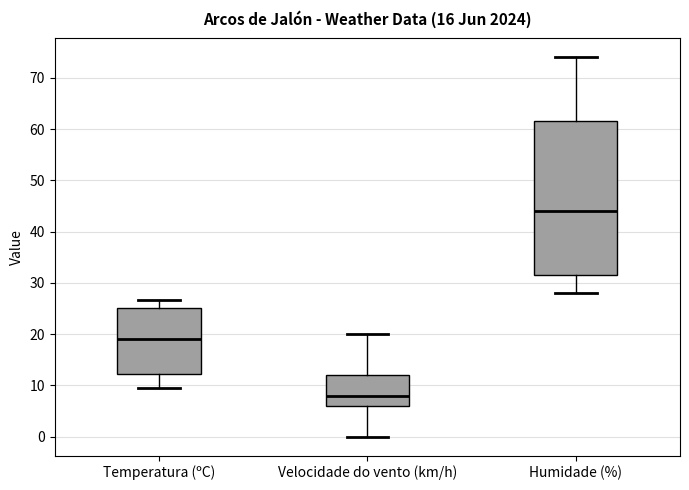

Where does the median line of the box for Velocidade do vento (km/h) sit on the y-axis? The values are not printed on the chart, so give them approximately, as read against the axis.

8